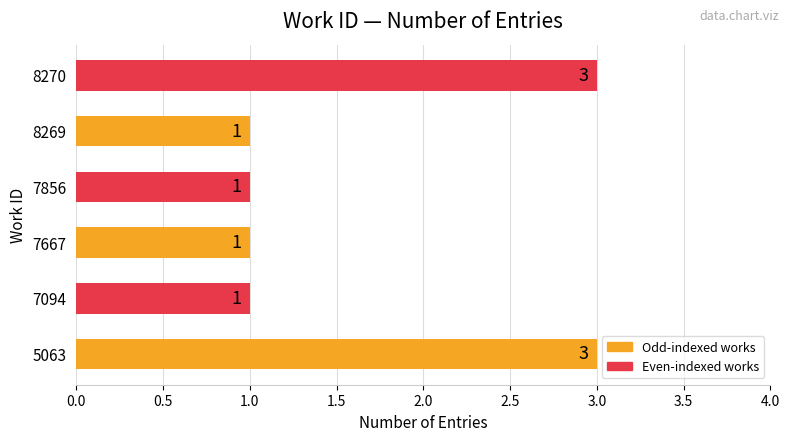

True or false: the data shows 5 at 5063.

False